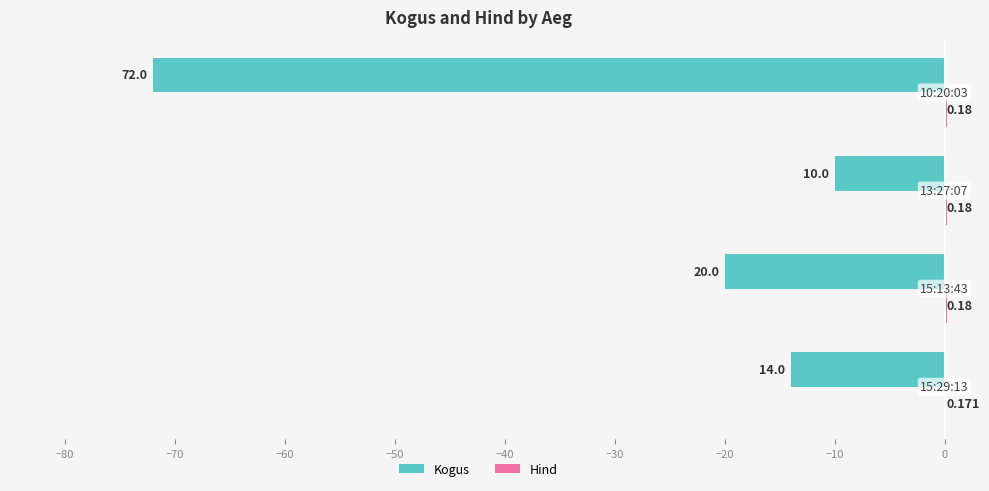

How many data points does each series have?

4